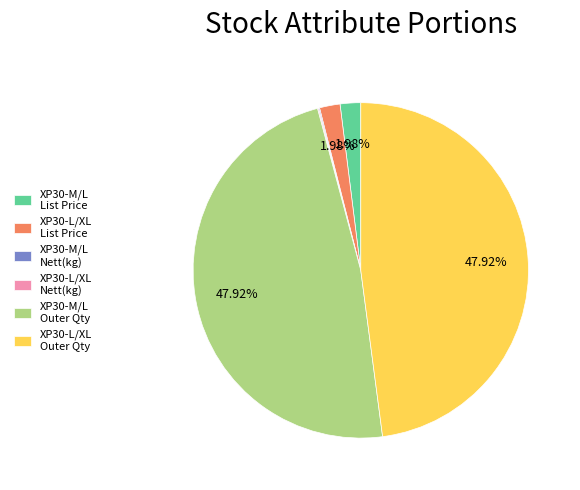

Which has a higher value, XP30-M/L List Price or XP30-M/L Outer Qty?

XP30-M/L Outer Qty